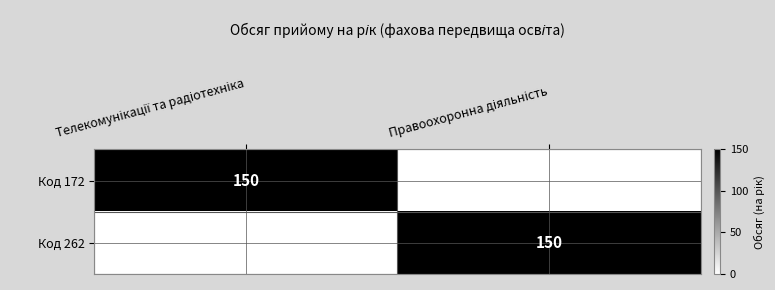

The value of Код 262 at Правоохоронна діяльність is 150. True or false?

True